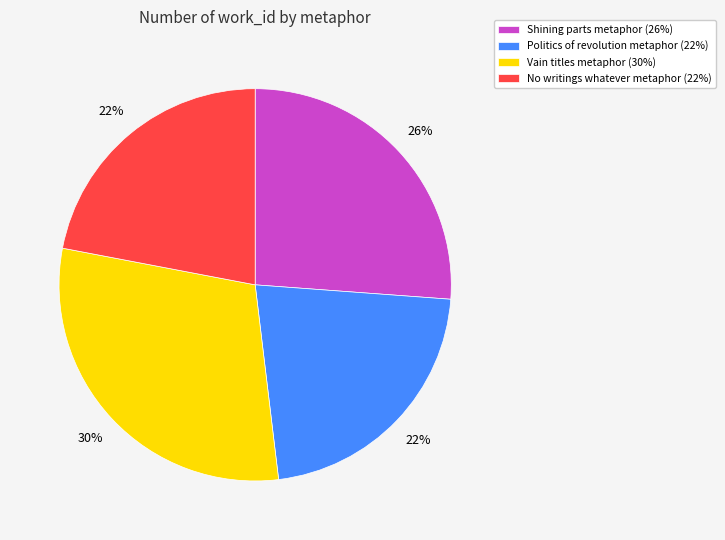

To the nearest percent, what portion does Politics of revolution metaphor represent?

22%